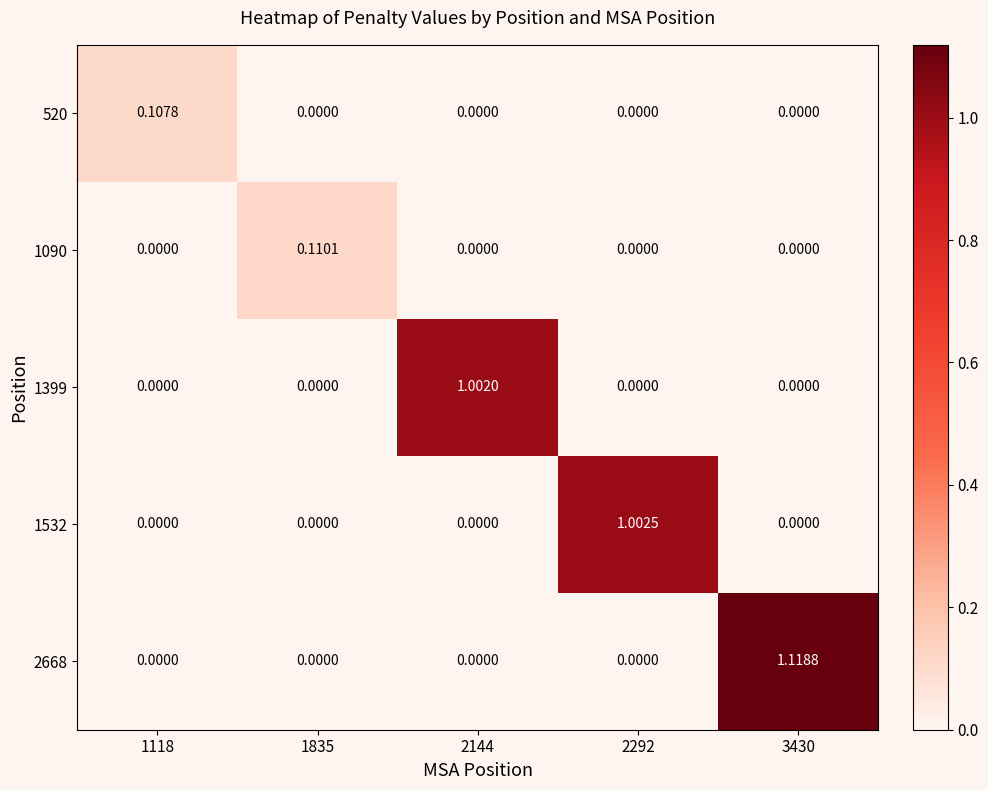

The 520 series shows 0.1 at 2144. True or false?

False